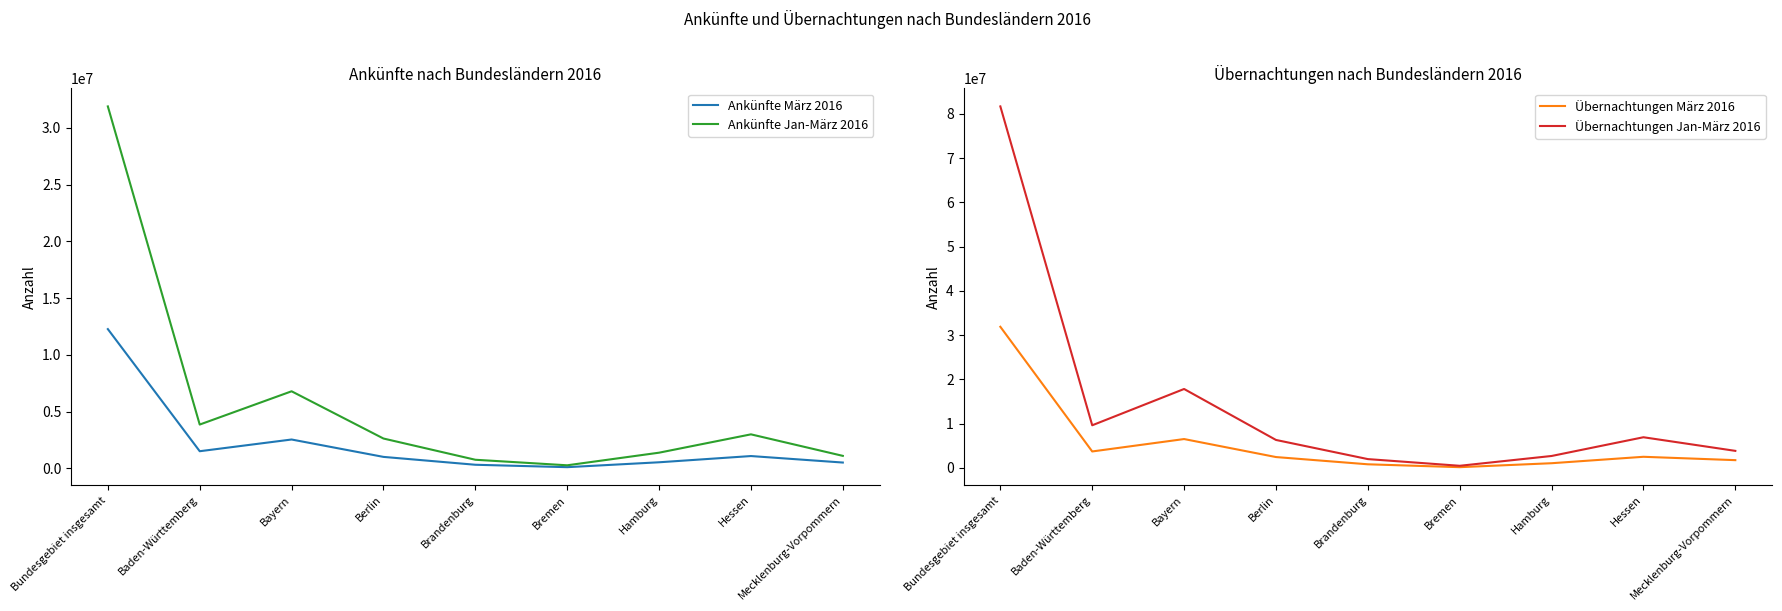

Is the value of Übernachtungen März 2016 at Baden-Württemberg greater than the value of Ankünfte Jan-März 2016 at Bremen?

Yes